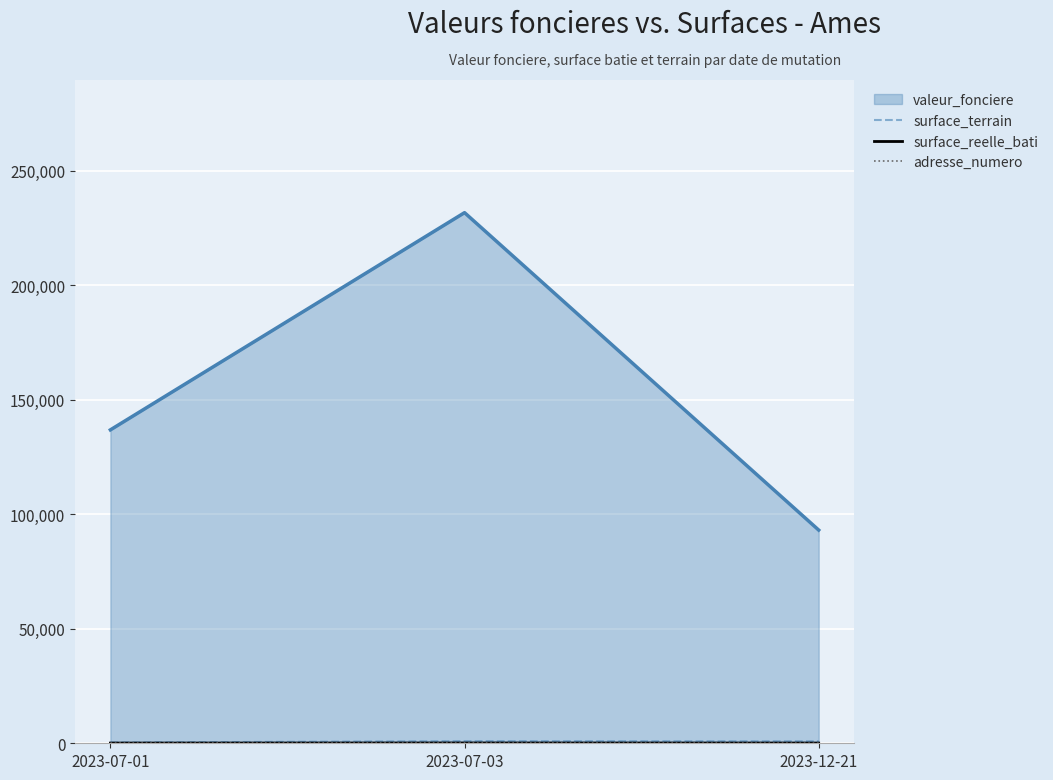

Rank the categories by adresse_numero value from highest to lowest.

2023-07-03, 2023-07-01, 2023-12-21